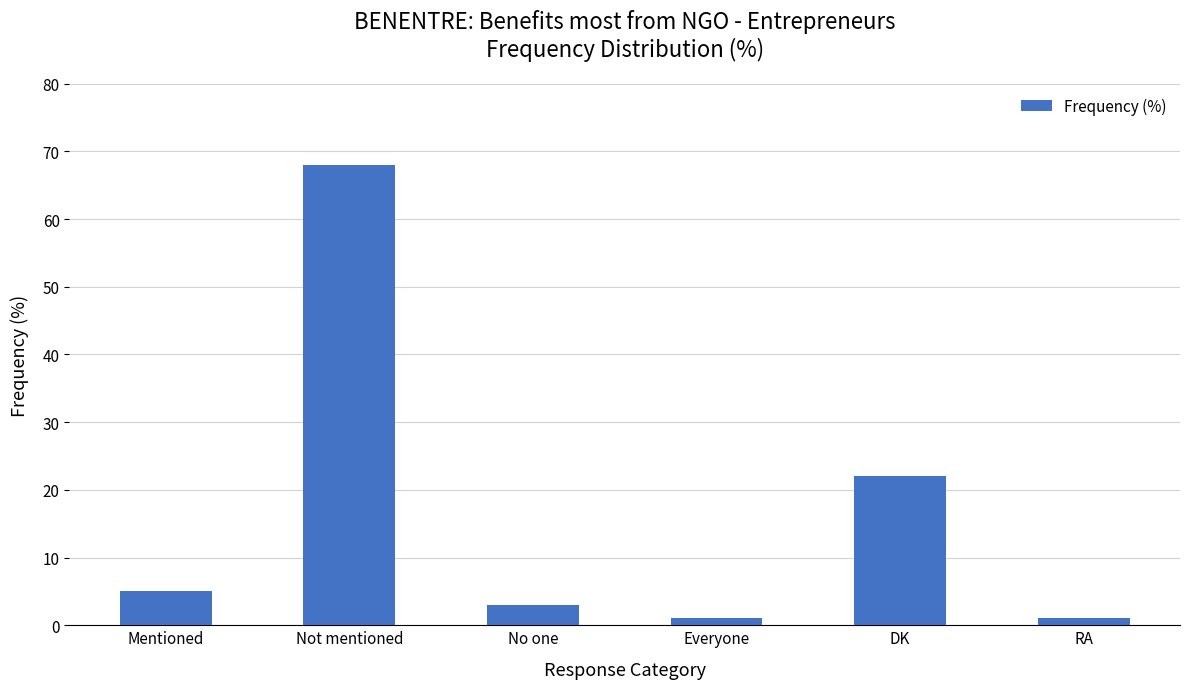

What position from the left is RA?

6